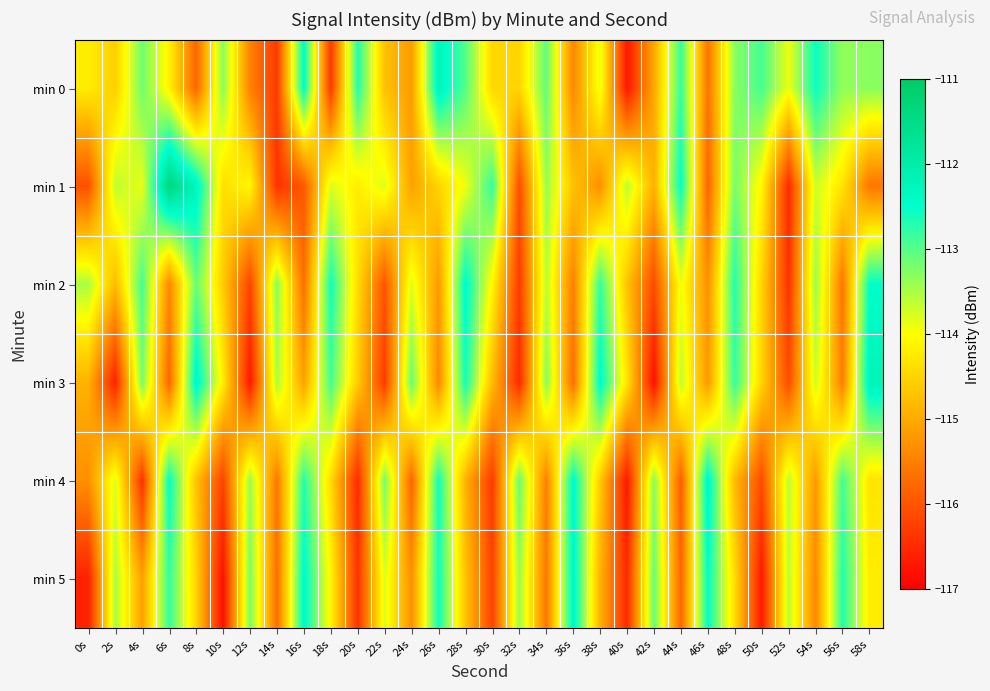

What is the difference between the highest and lowest values at 42s?

3.7